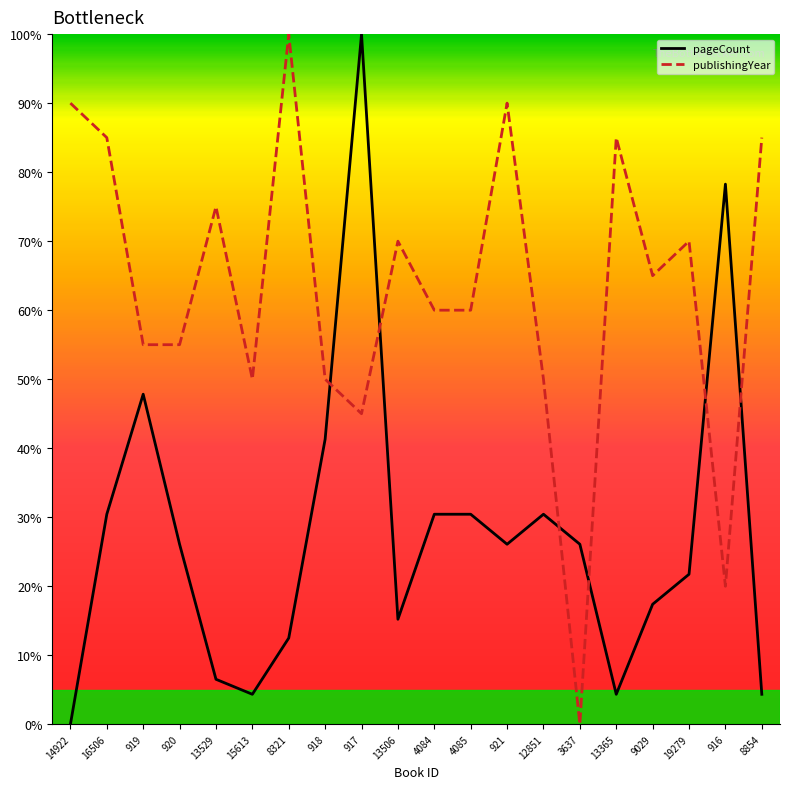

How many intersections are there between publishingYear and pageCount?

6